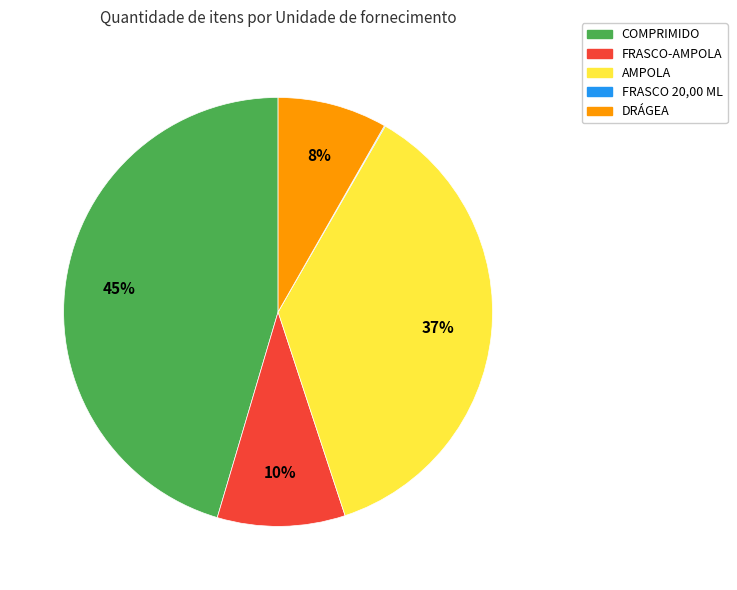

To the nearest percent, what is the average slice percentage?

20%